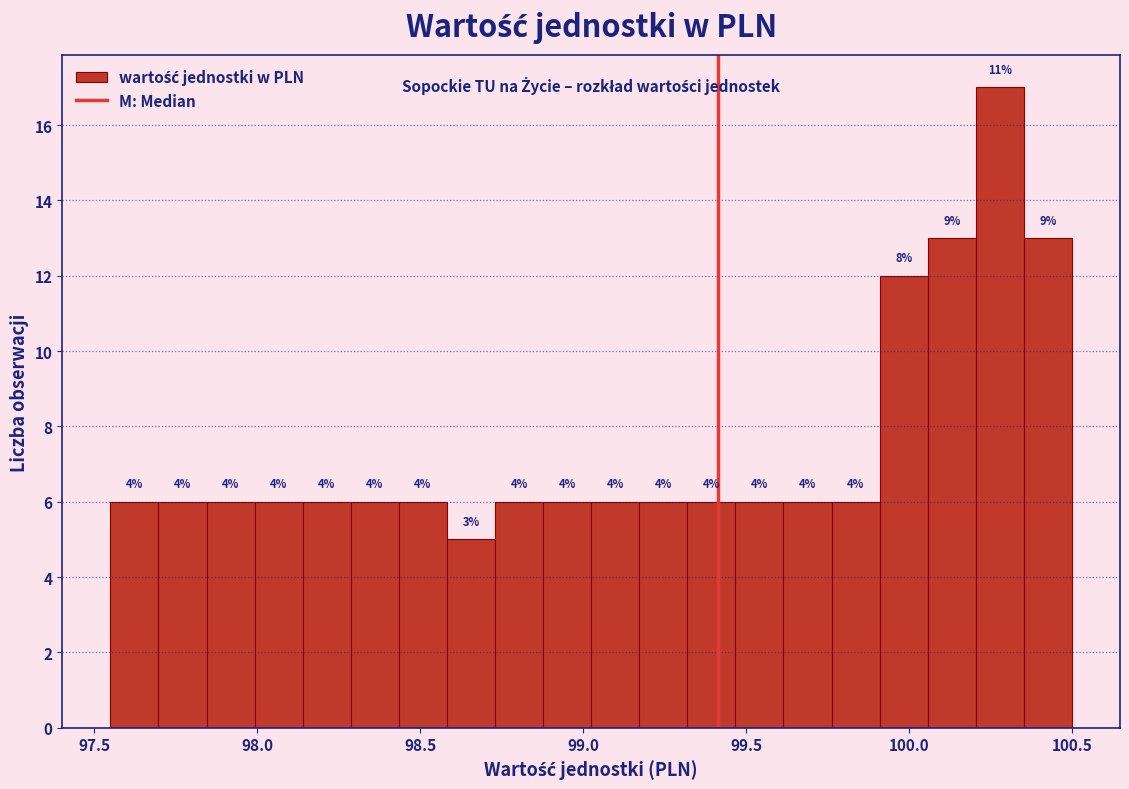

Read against the x-axis, roughly where is the centre of the tallest bar?

100.30